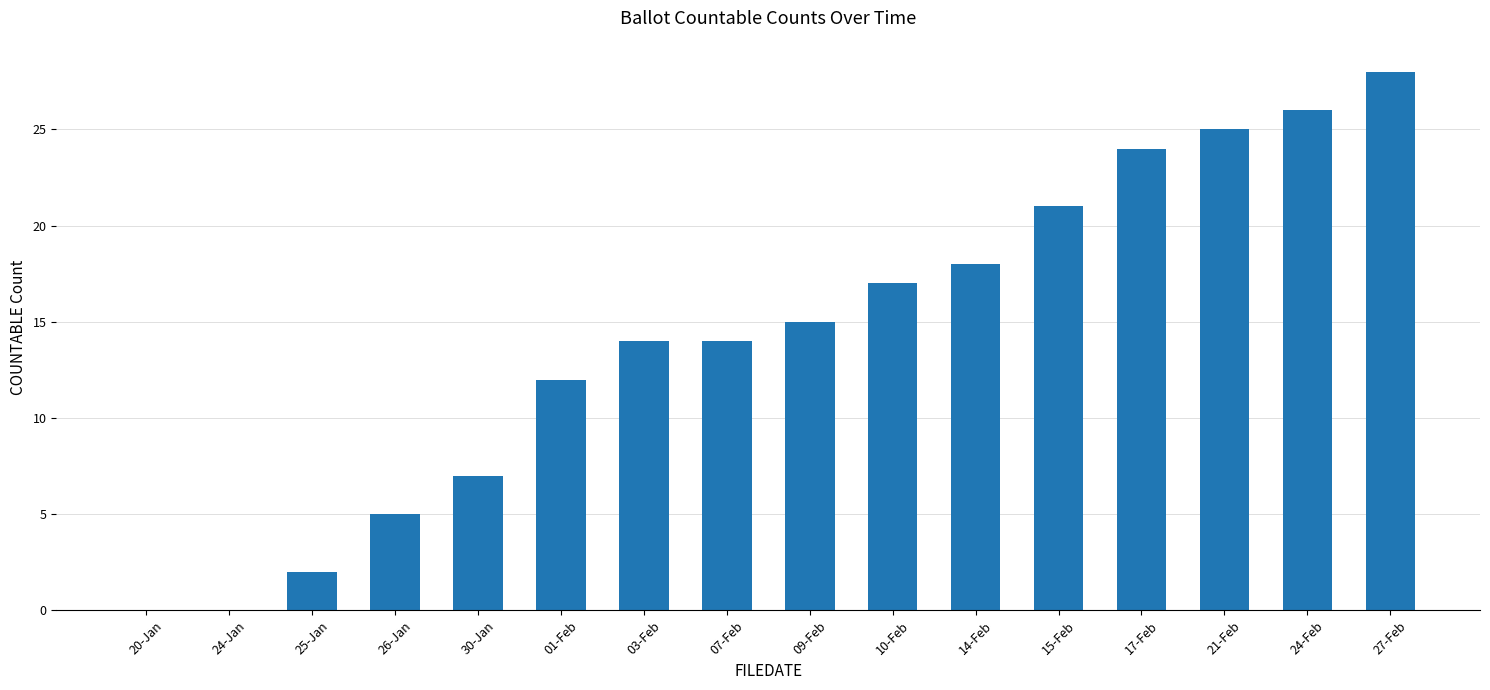

What is the maximum value shown in the chart?

28